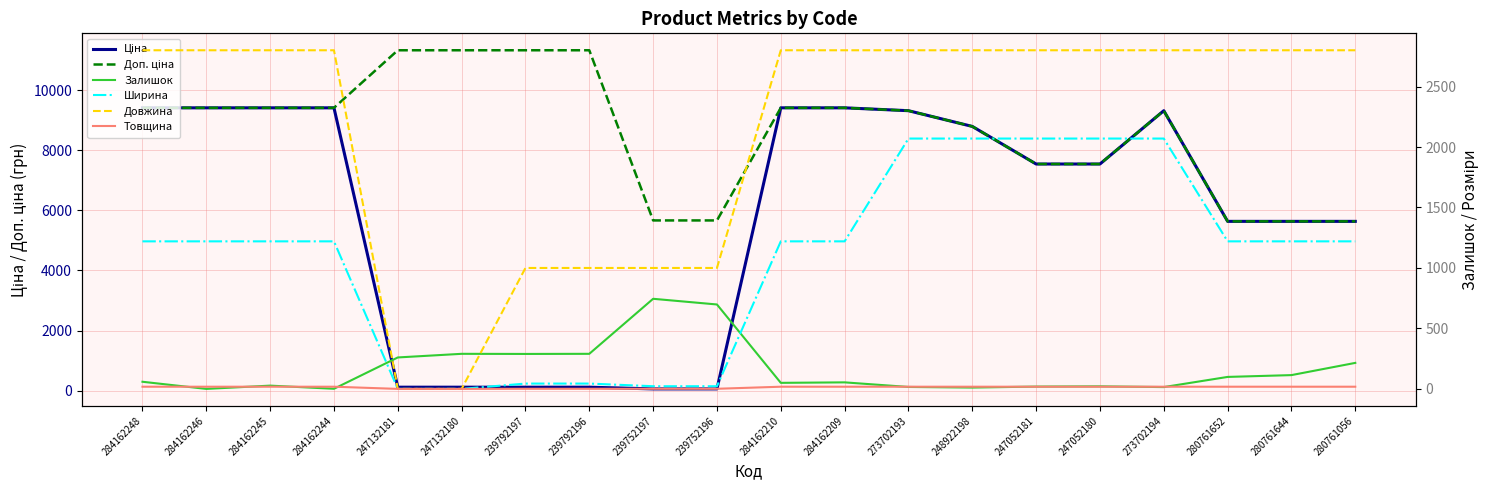

What is the sum of all Довжина values?

43200.0